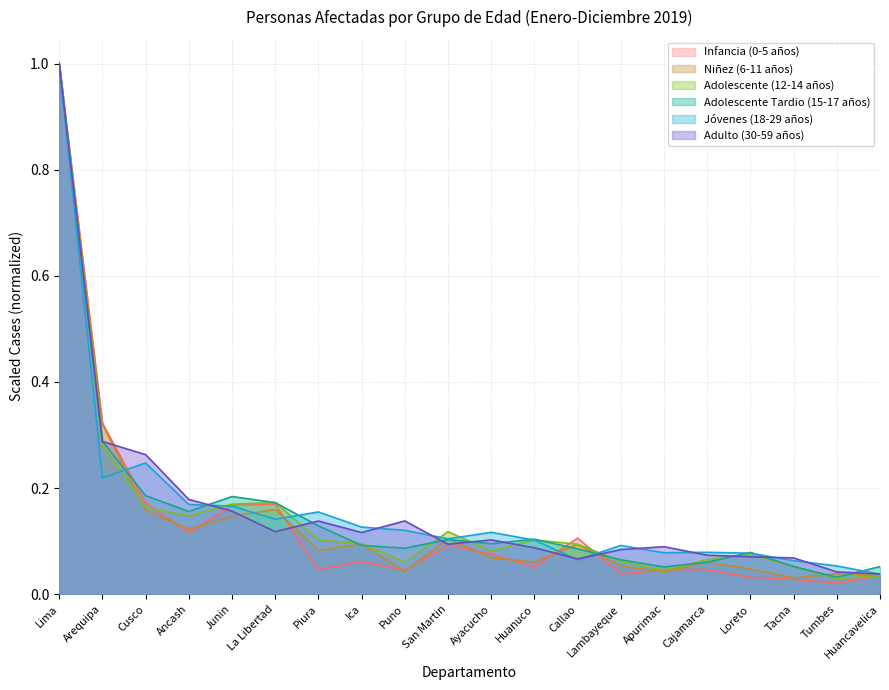

Is it true that Jóvenes (18-29 años) equals 0.4 at Arequipa?

False